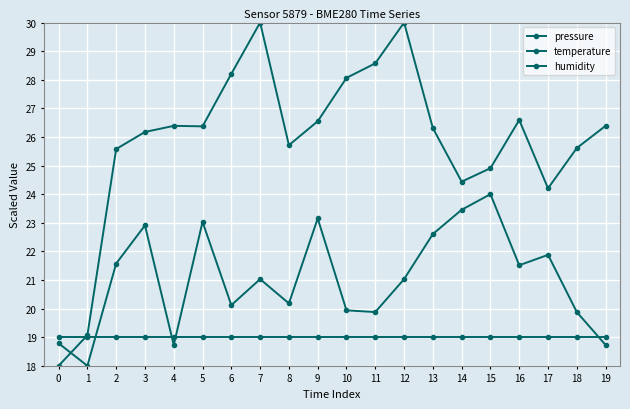

What is the difference between the maximum and minimum values in the pressure series?

12.0